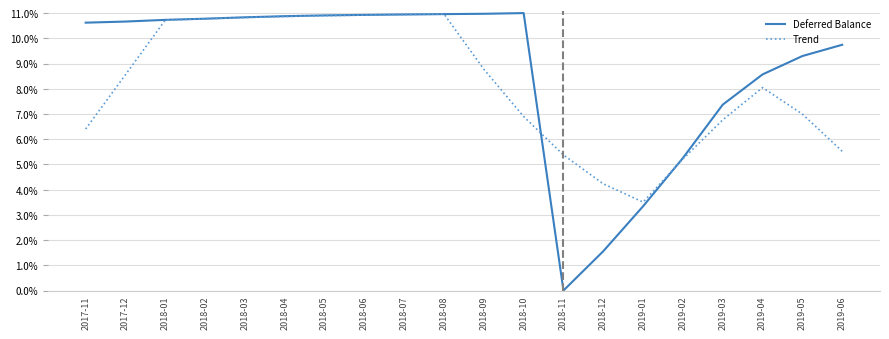

Where is Deferred Balance nearest to the value 0?

2018-11